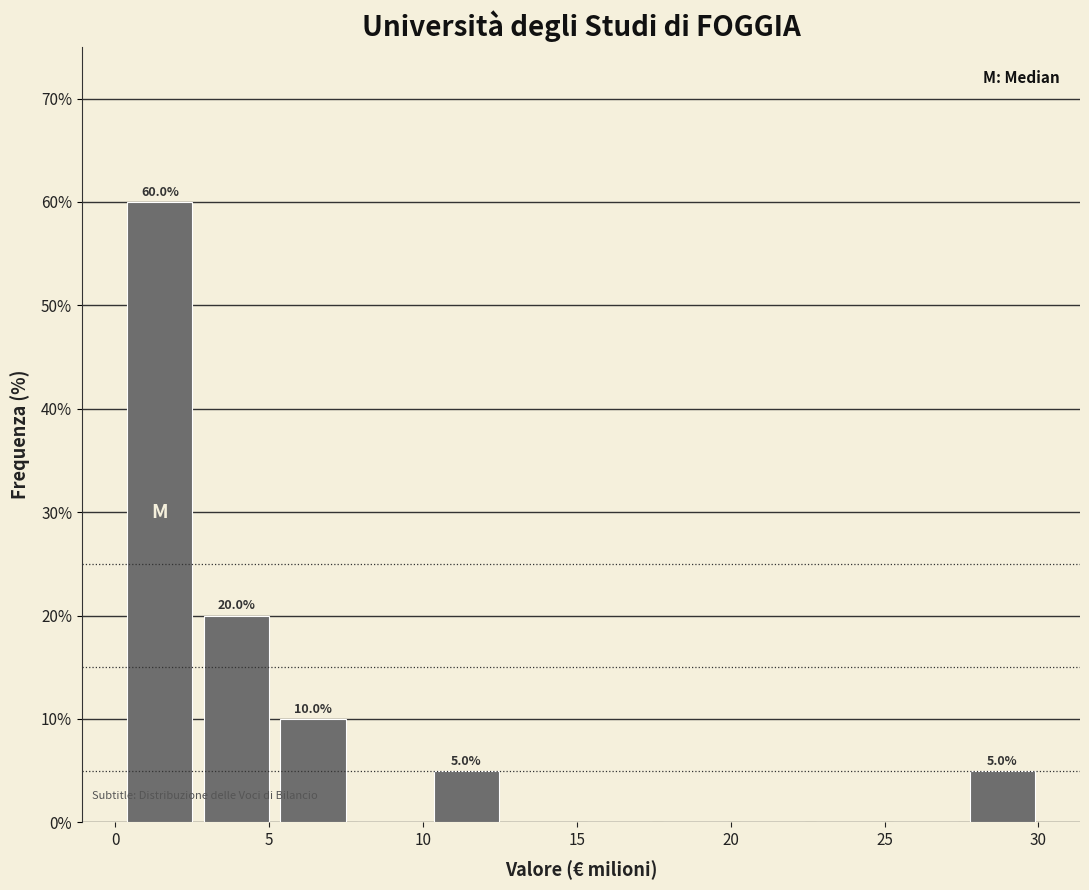

Over which range of the x-axis is the bar tallest?

0.0 to 2.5